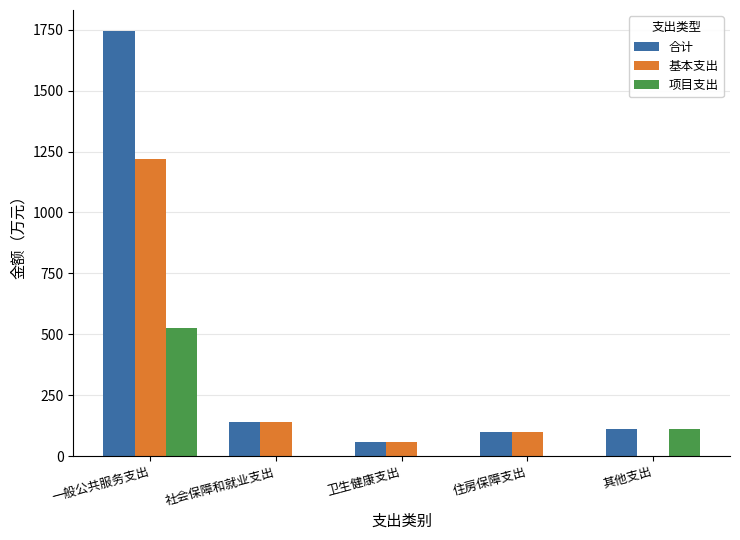

What is the total value across all series at 社会保障和就业支出?

283.2